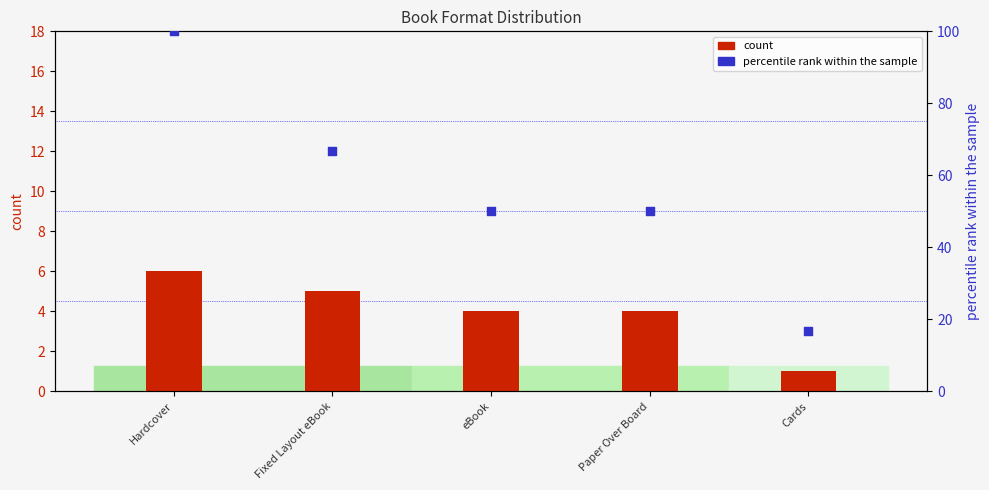

Which series contains the highest Y value?

percentile rank within the sample